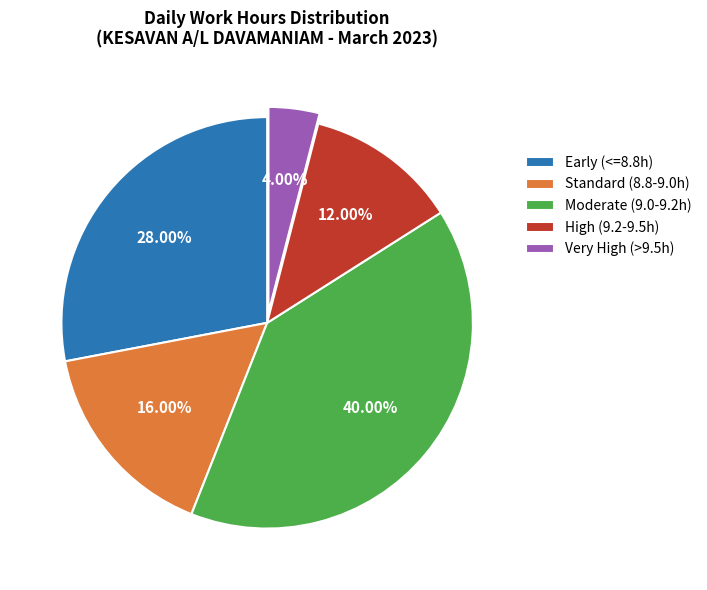

Combined, do Standard (8.8-9.0h) and High (9.2-9.5h) account for over 50%?

No